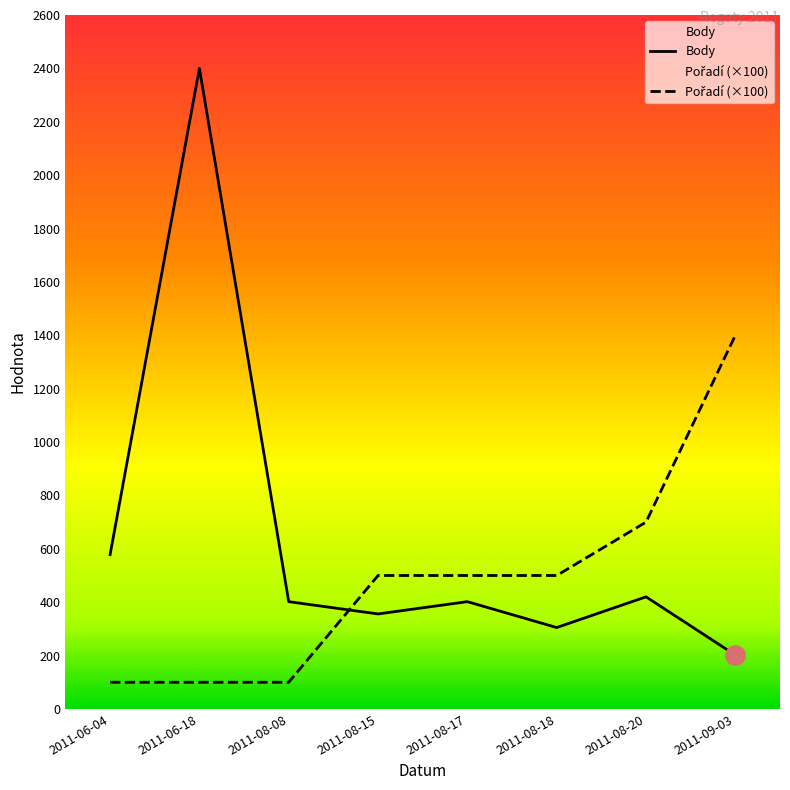

Which series has the largest total across all categories?

Body